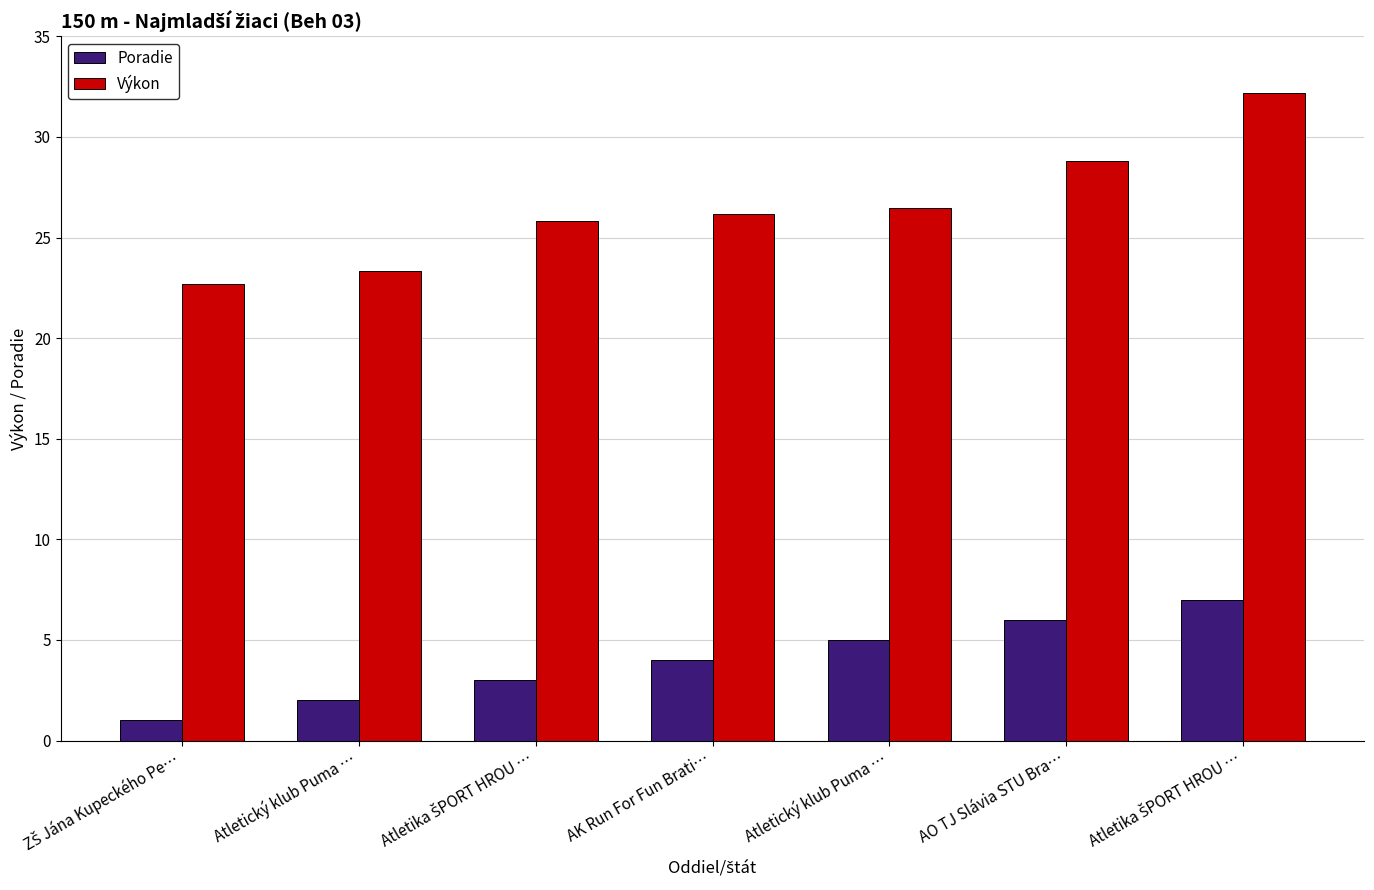

How many values in the Poradie series are below 4?

3